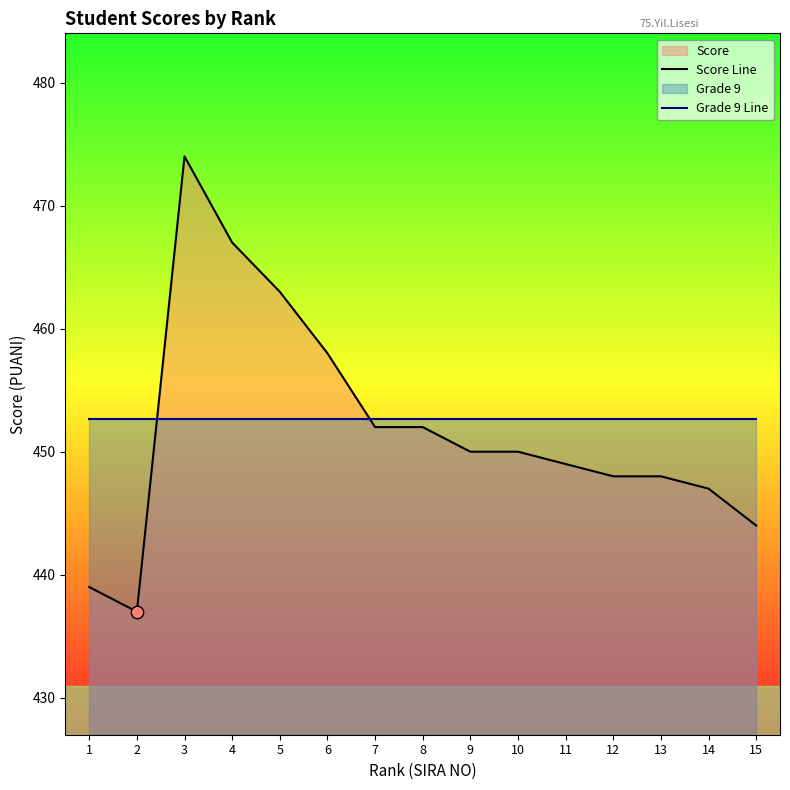

At which category is the sum across all series the highest?

3